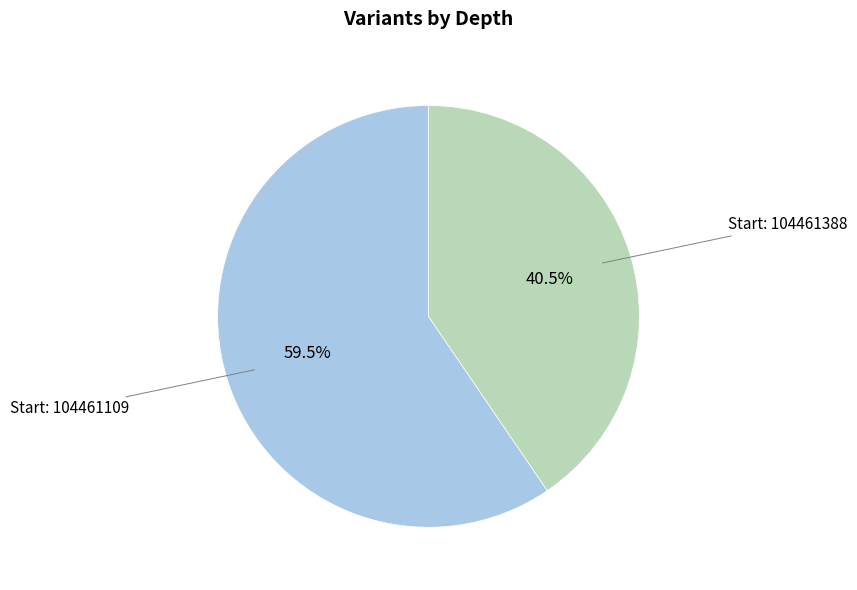

How many slices are in this pie chart?

2